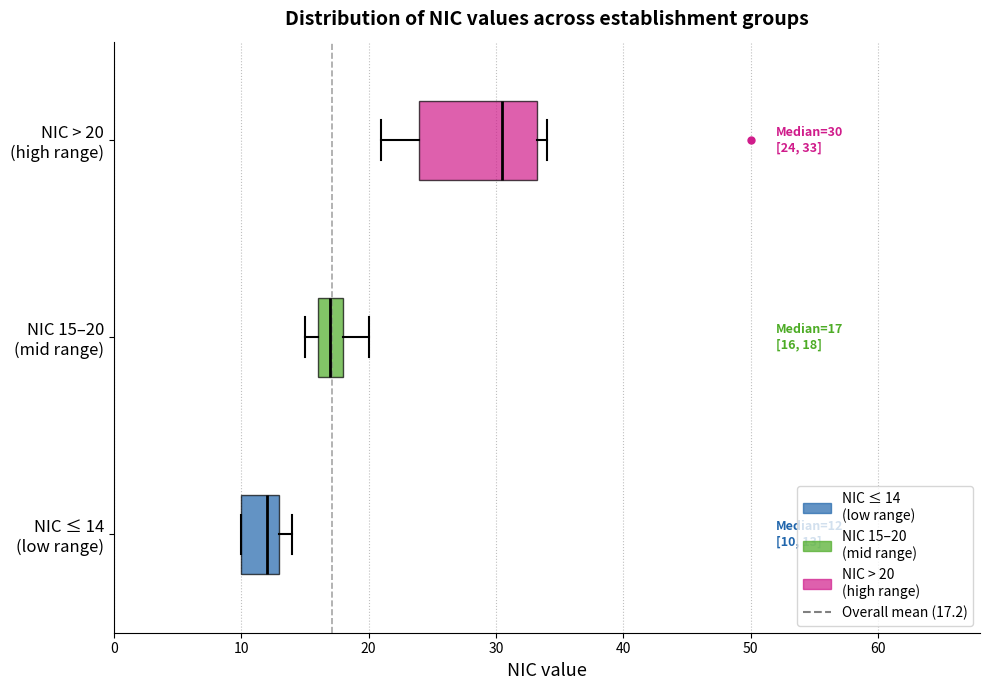

Which box is the widest, from its left edge to its right edge?

NIC > 20 (high range)